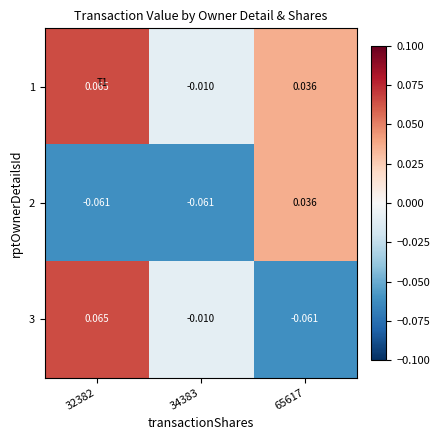

At which category is the sum across all series the highest?

32382